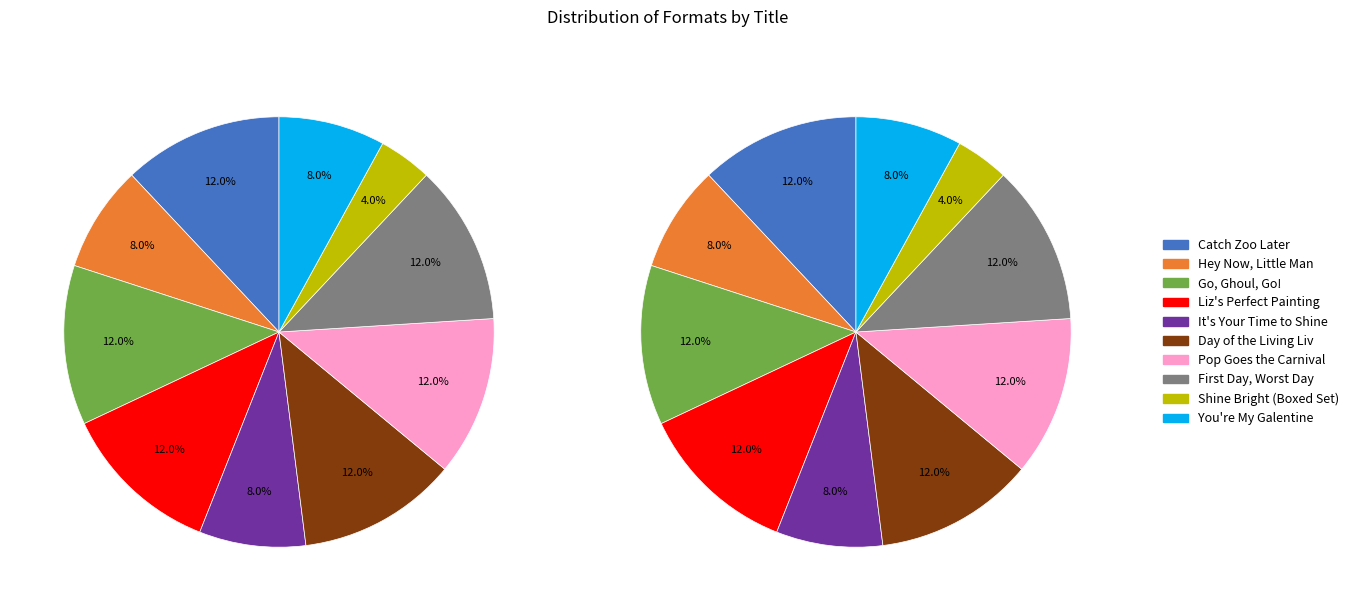

To the nearest percent, what percentage of the pie is Go, Ghoul, Go!?

12%